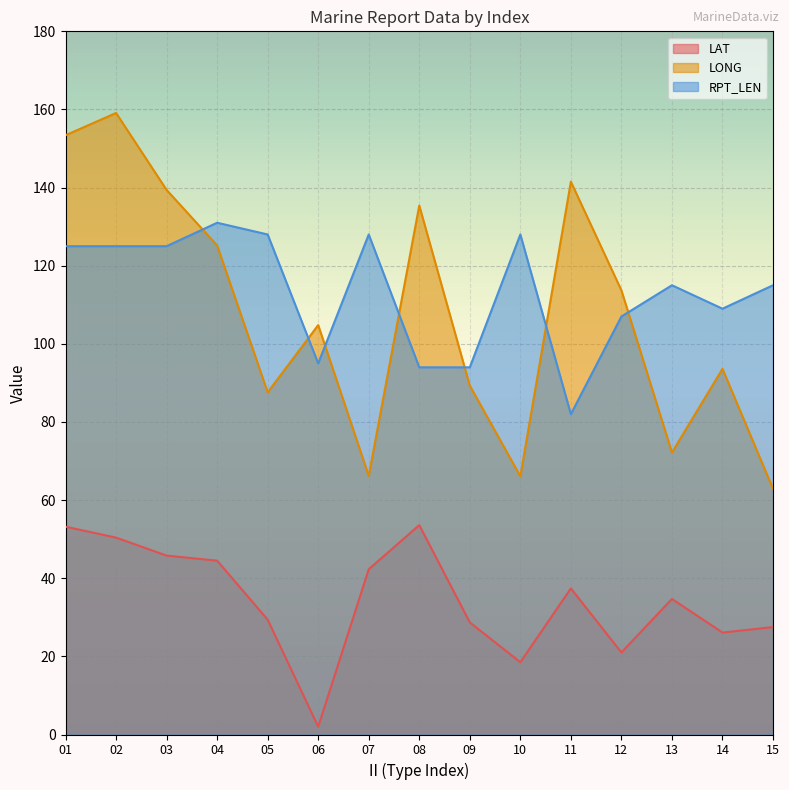

Does the chart display data point markers on the line(s)?

No